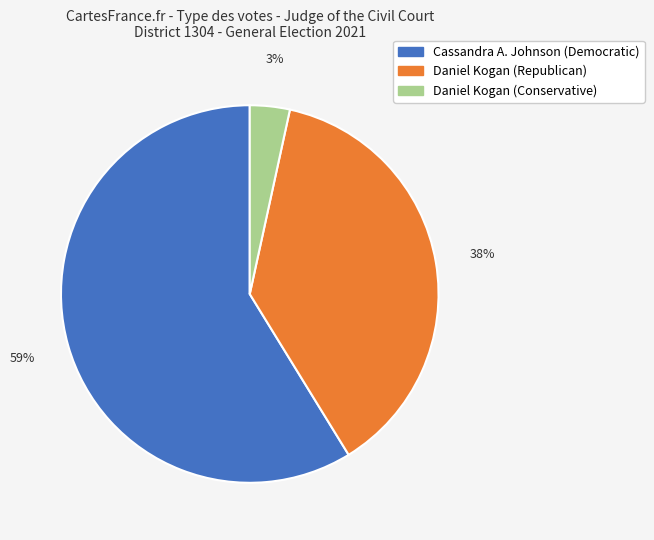

Which slice is the largest?

Cassandra A. Johnson (Democratic)